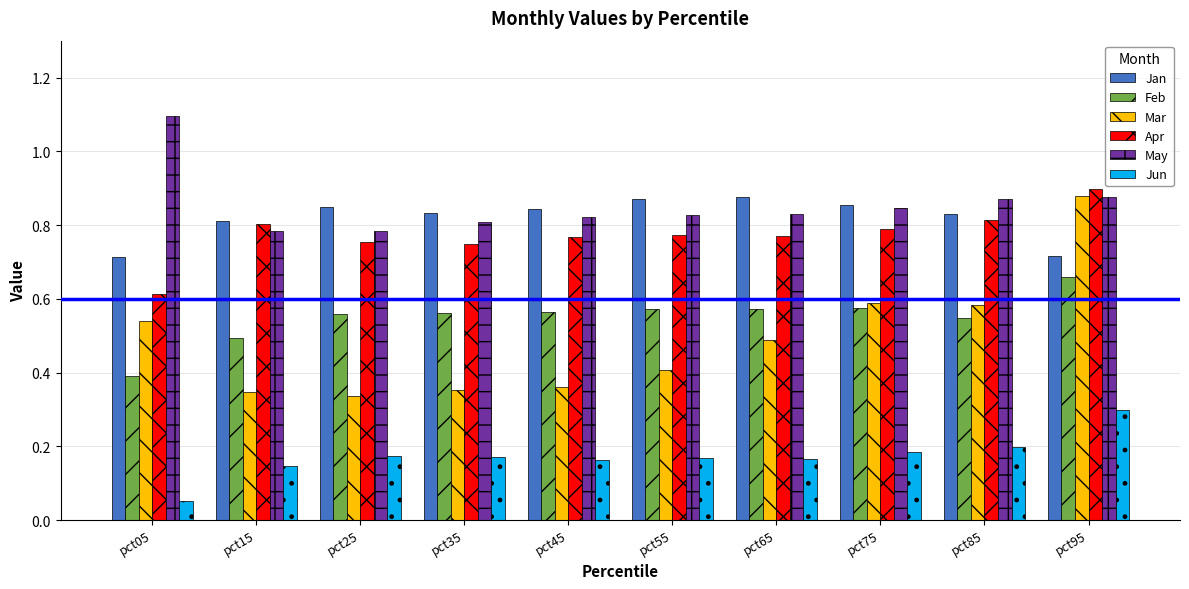

At which category does the chart reach its minimum across all series?

pct05